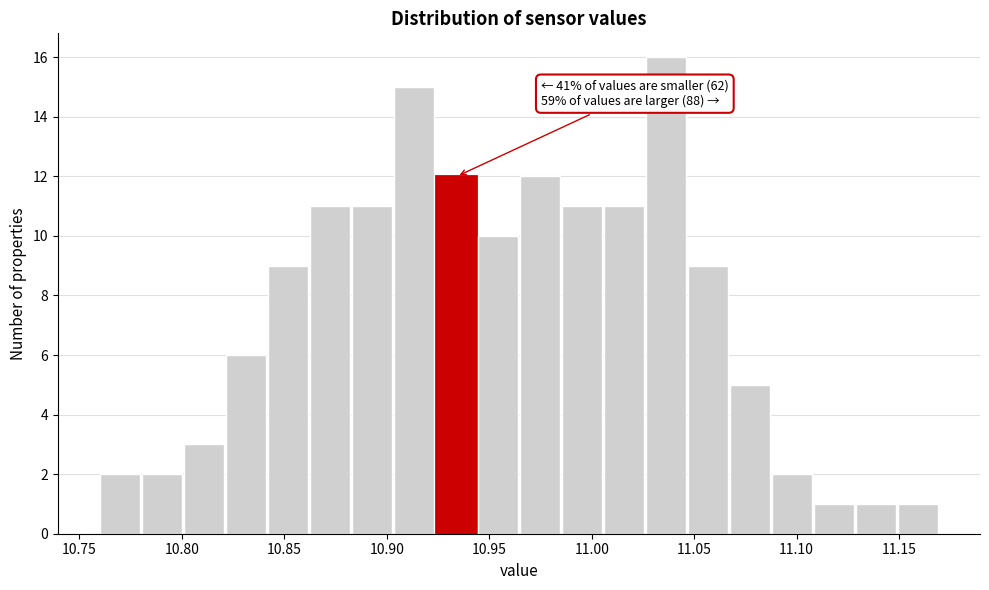

Which range on the x-axis has the tallest bar?

11.025 to 11.045